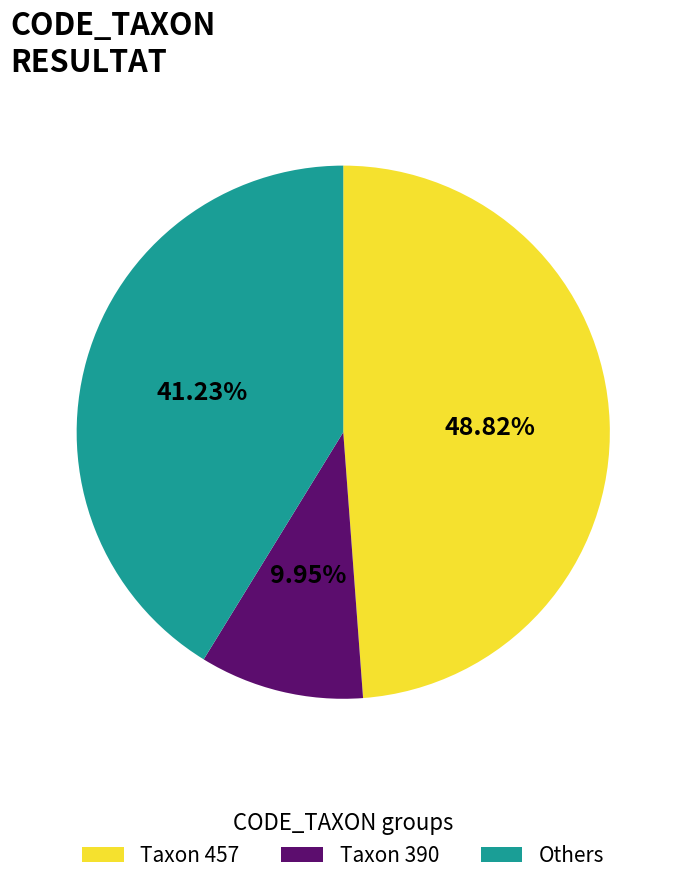

Is Taxon 390 the majority of the pie?

No